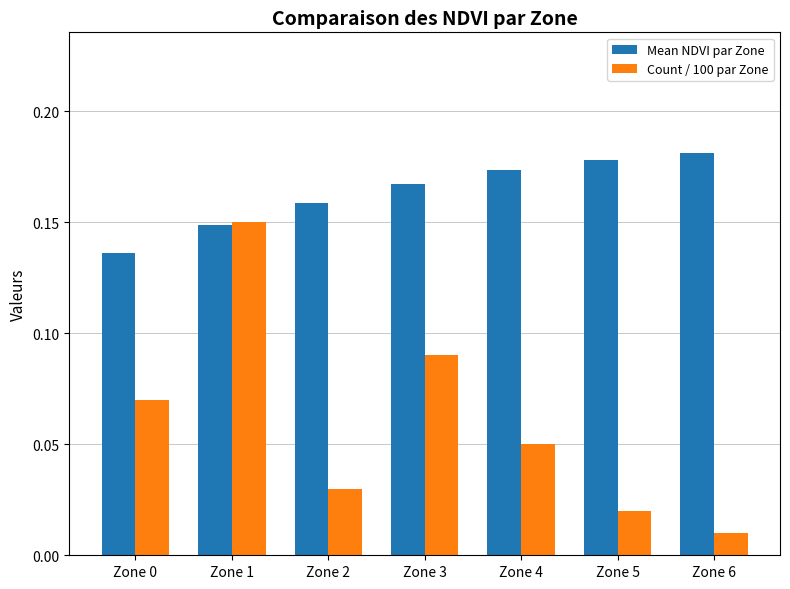

The Mean NDVI par Zone series shows 0.0 at Zone 5. True or false?

False